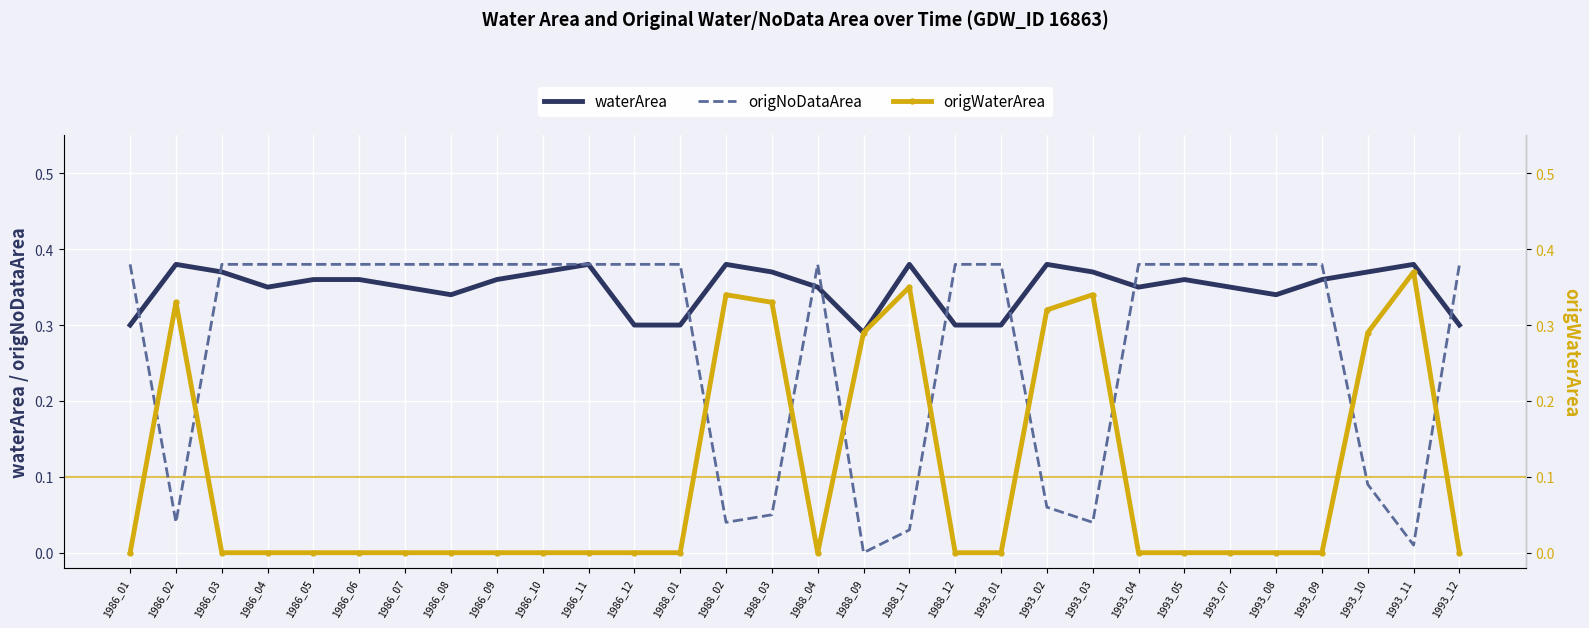

Which series has the widest spread of values?

origNoDataArea